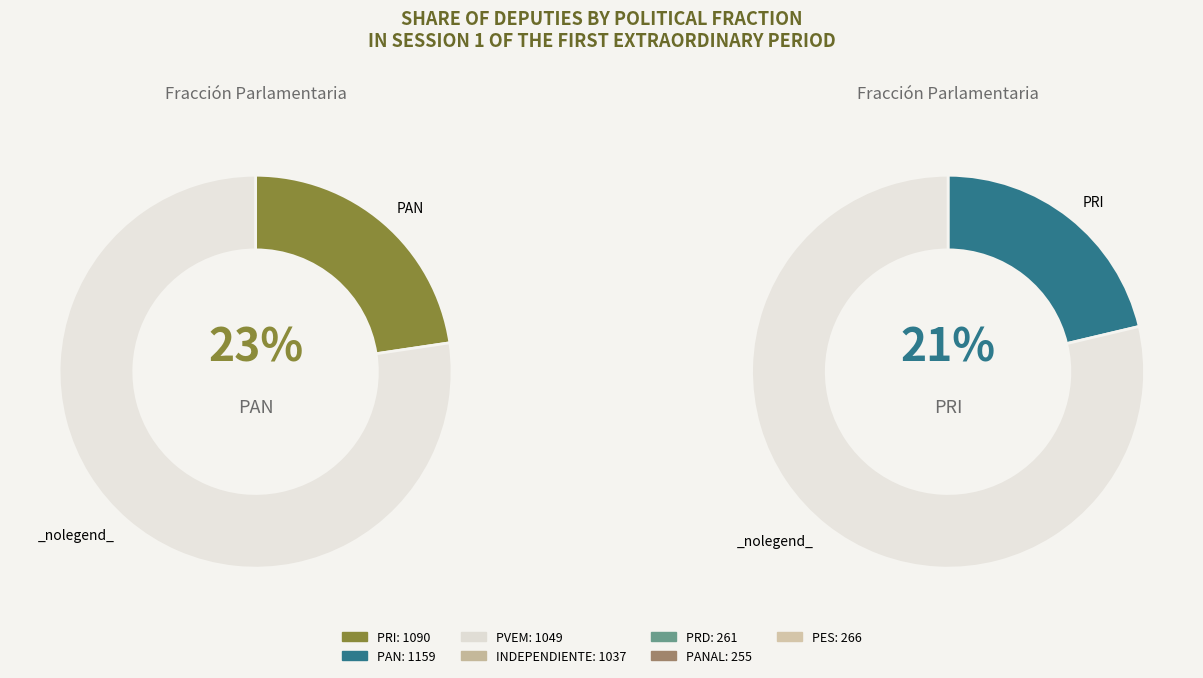

Is there any slice that represents more than half of the pie?

No